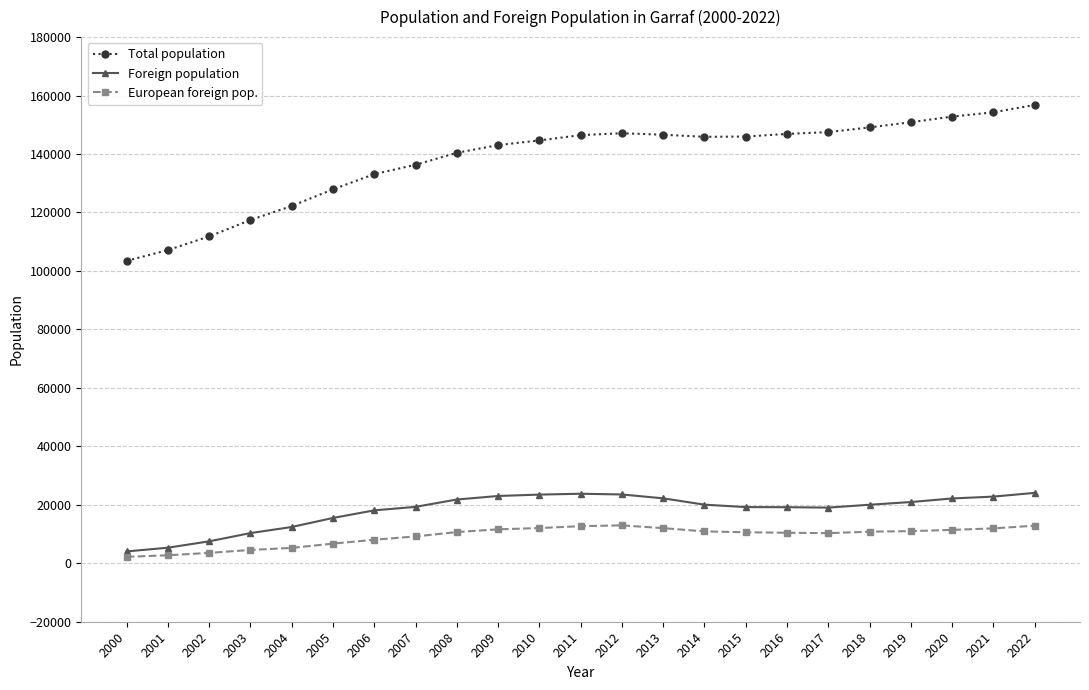

Is the value of Foreign population at 2022 greater than the value of European foreign pop. at 2014?

Yes